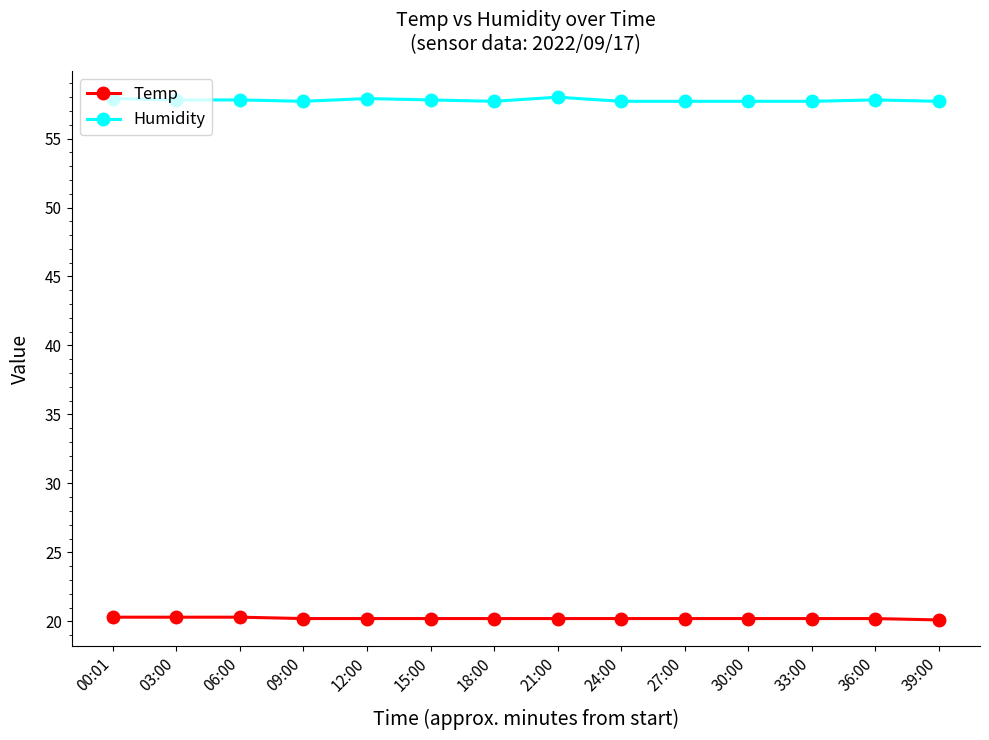

True or false: Temp and Humidity cross at least once.

False